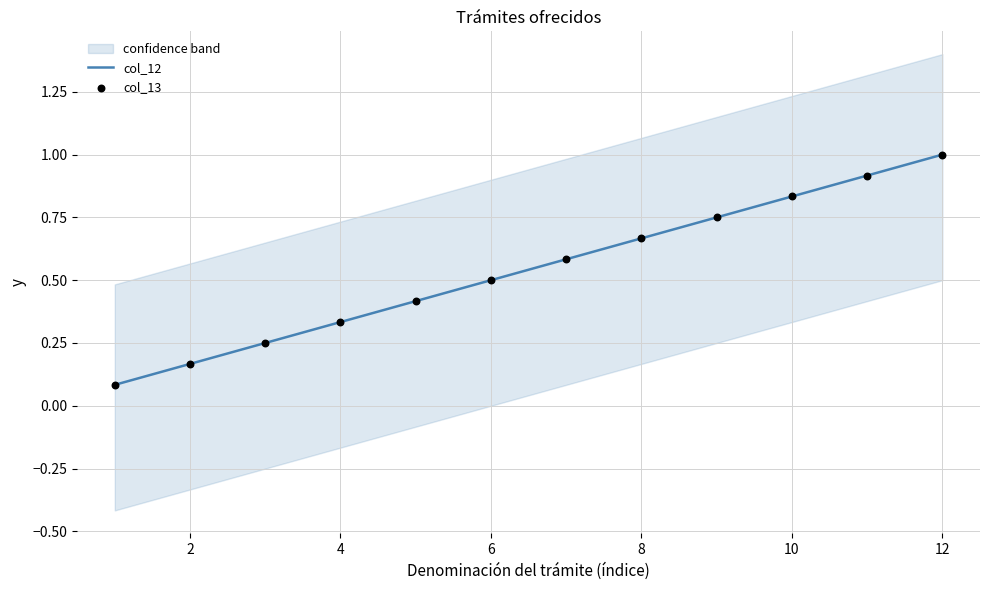

Which series has the largest Y range (max minus min)?

col_12